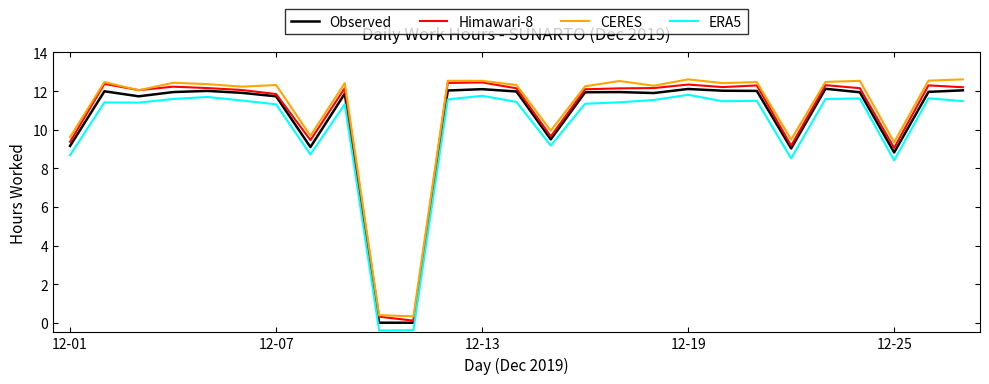

Rank the series by their average value, from highest to lowest.

CERES, Himawari-8, Observed, ERA5